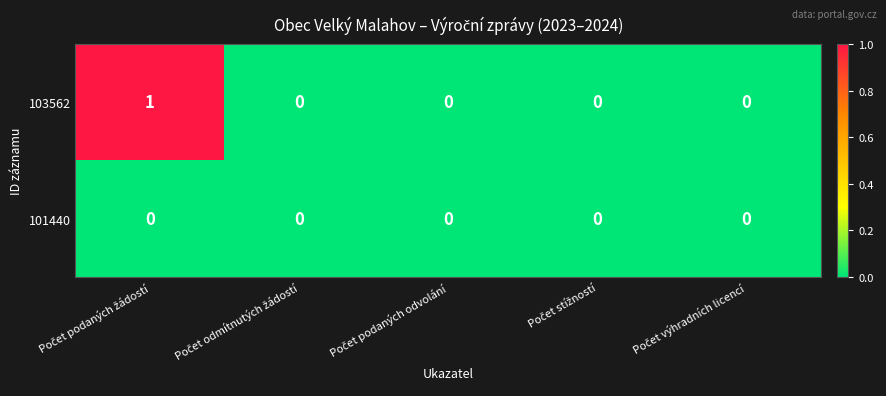

List the series in order of their peak value, highest first.

103562, 101440